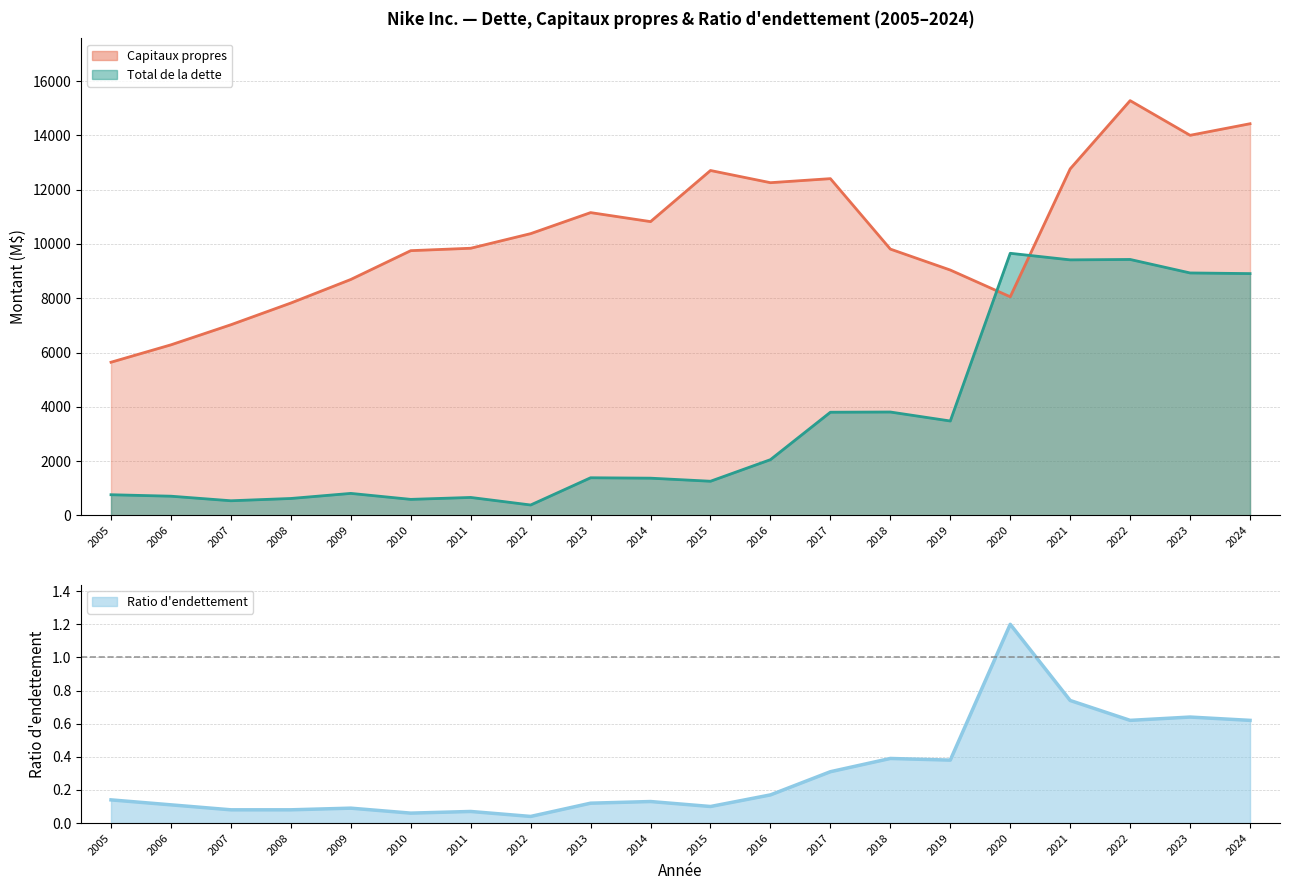

What is the difference between the maximum and minimum values?

1.2